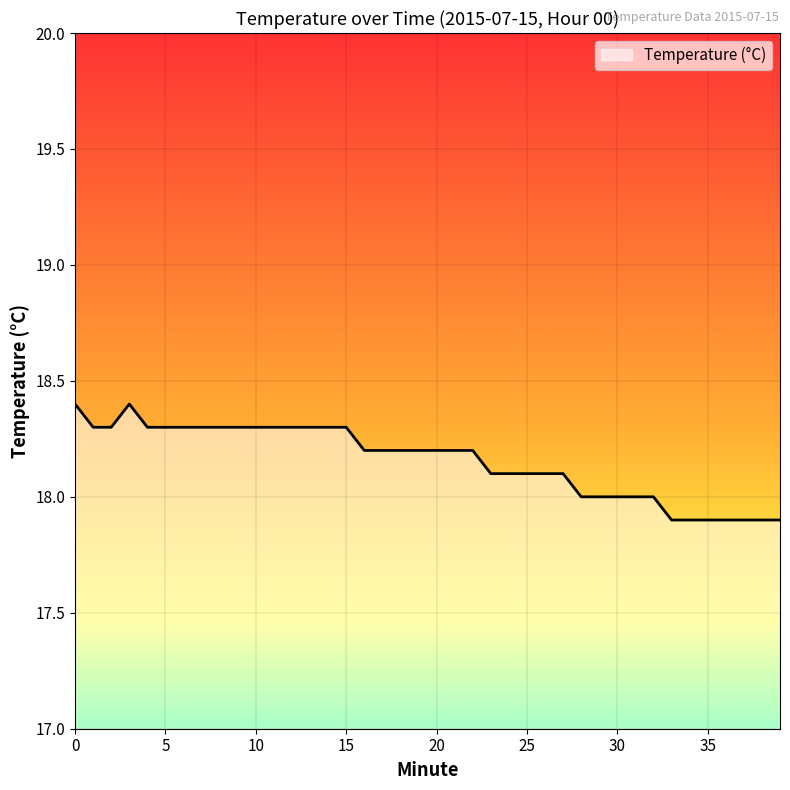

What is the maximum value shown in the chart?

18.4